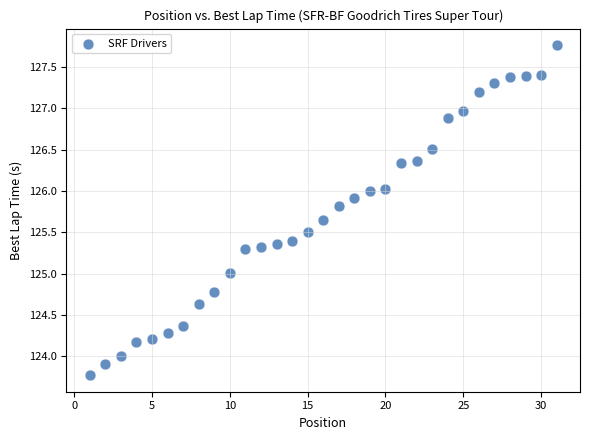

What is the range of X values (max minus min)?

30.0